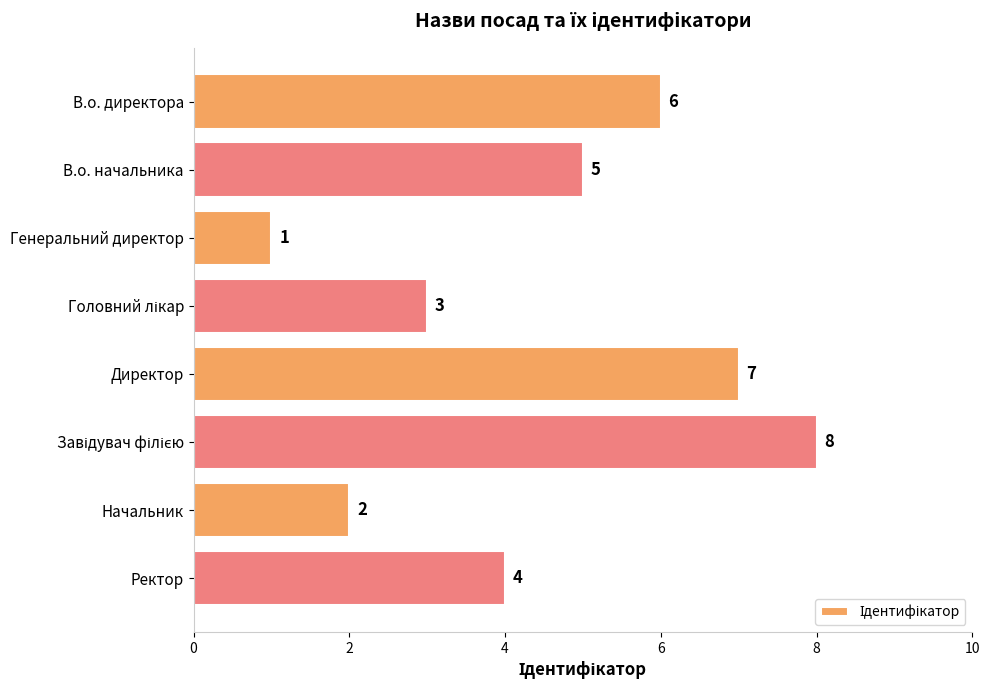

What is the change in value from В.о. начальника to Начальник?

-3